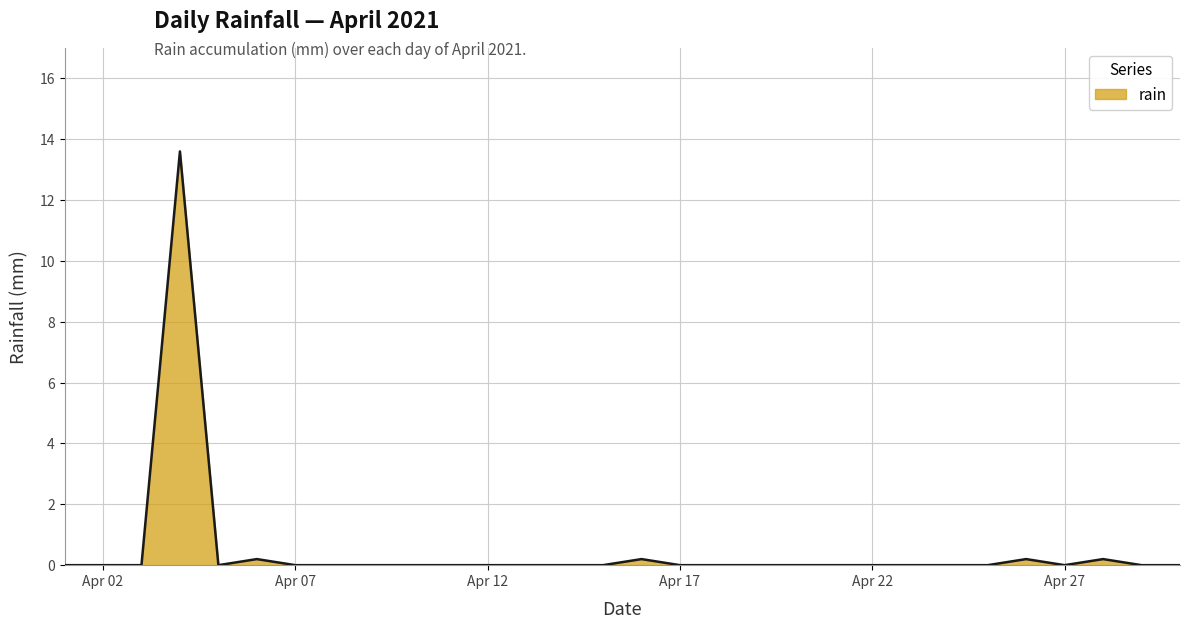

What is the difference between the maximum and minimum values?

13.6